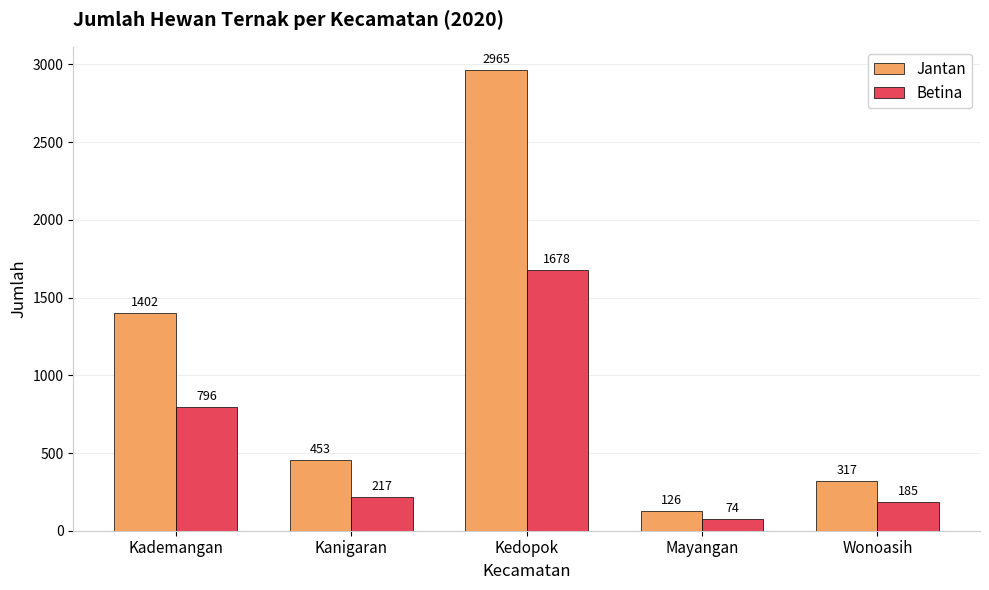

What is the value of the Jantan bar at the 1st from the left?

1402